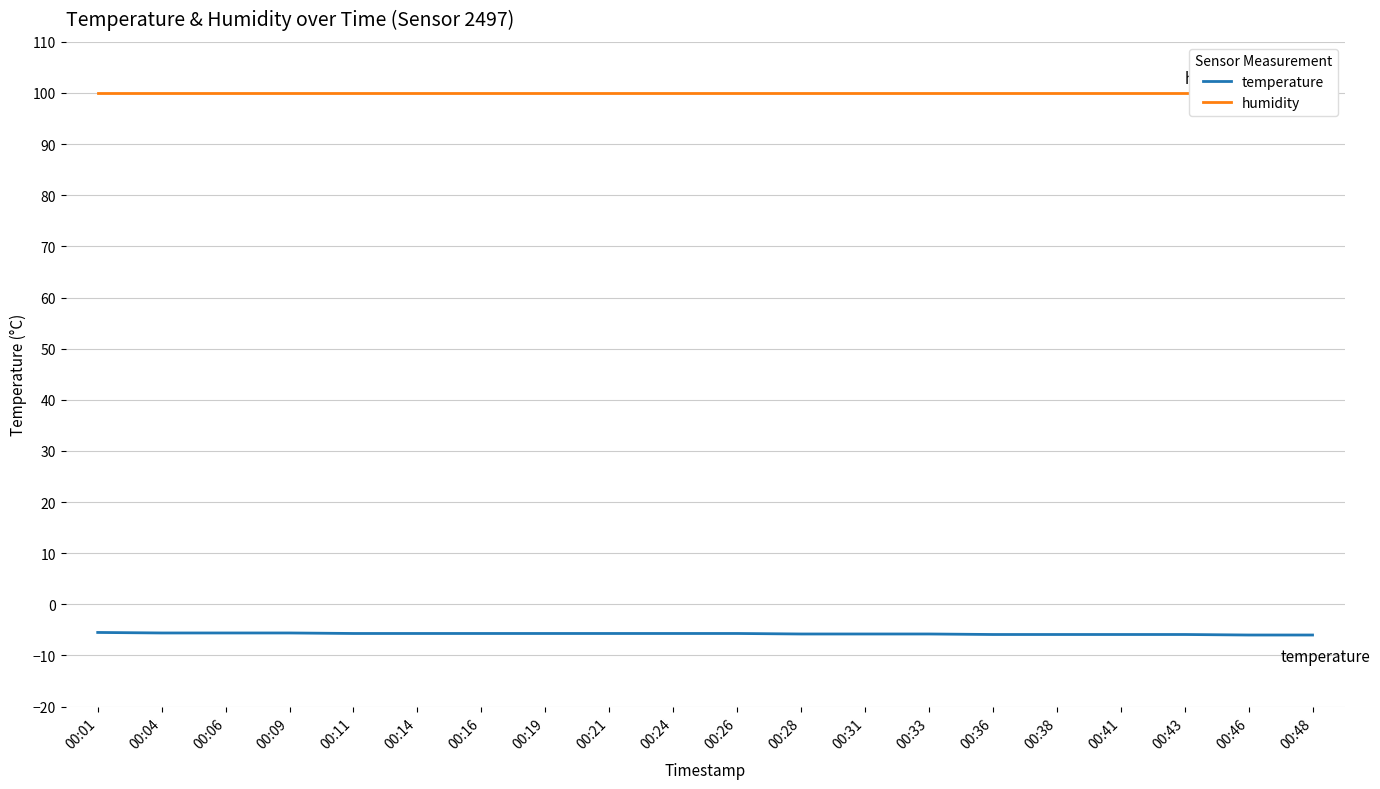

Is the value of temperature at 00:48 greater than the value of humidity at 00:38?

No